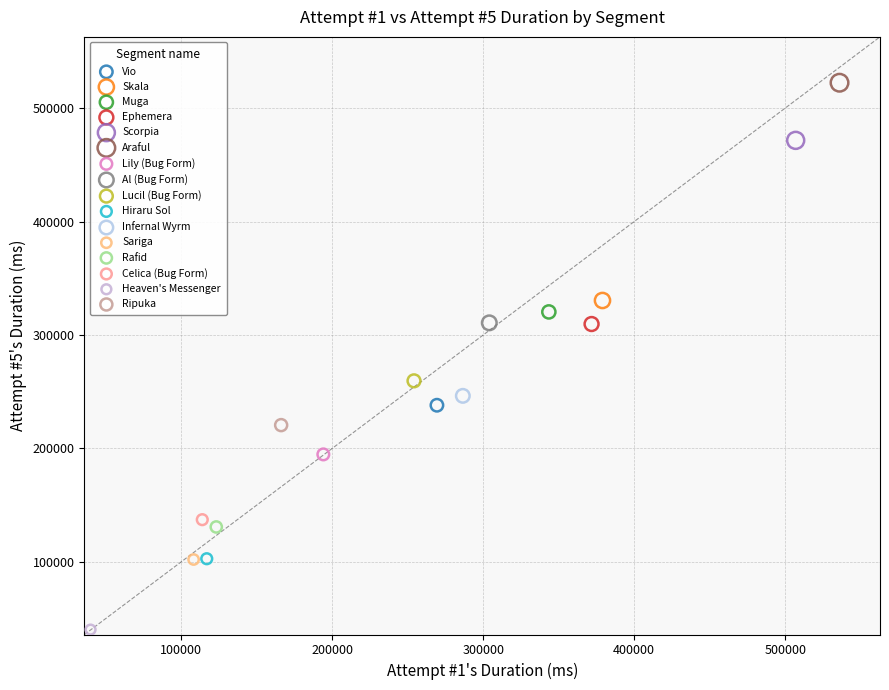

What are all the series names shown in the legend?

Vio, Skala, Muga, Ephemera, Scorpia, Araful, Lily (Bug Form), Al (Bug Form), Lucil (Bug Form), Hiraru Sol, Infernal Wyrm, Sariga, Rafid, Celica (Bug Form), Heaven's Messenger, Ripuka